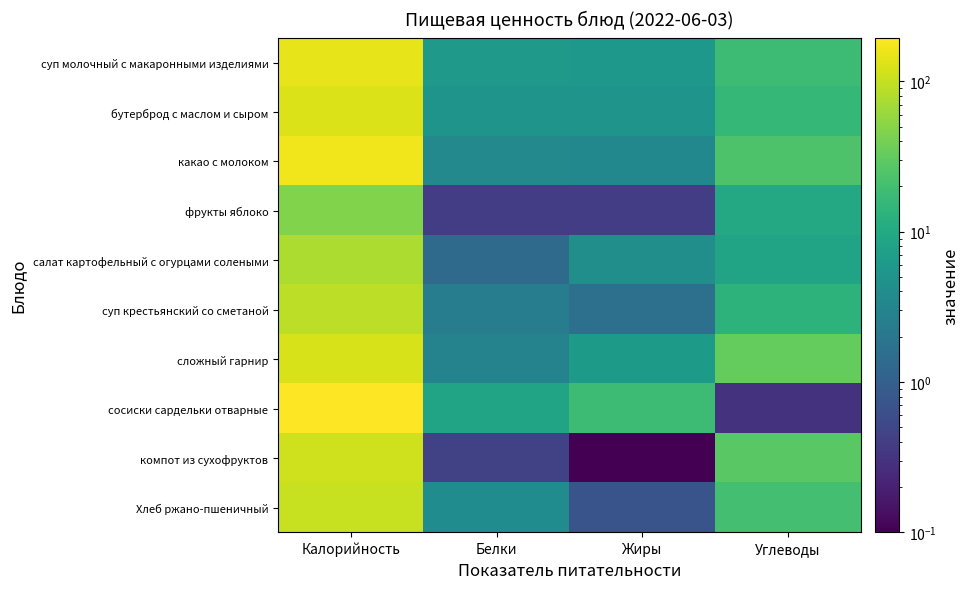

Rank the series at Жиры from highest to lowest value.

сосиски сардельки отварные, сложный гарнир, суп молочный с макаронными изделиями, бутерброд с маслом и сыром, салат картофельный с огурцами солеными, какао с молоком, суп крестьянский со сметаной, Хлеб ржано-пшеничный, фрукты яблоко, компот из сухофруктов